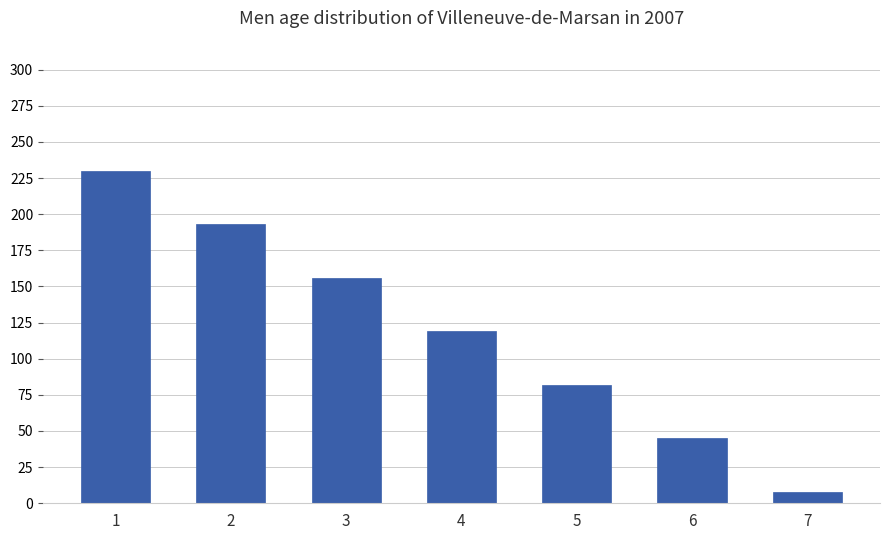

What is the sum of all values?

833